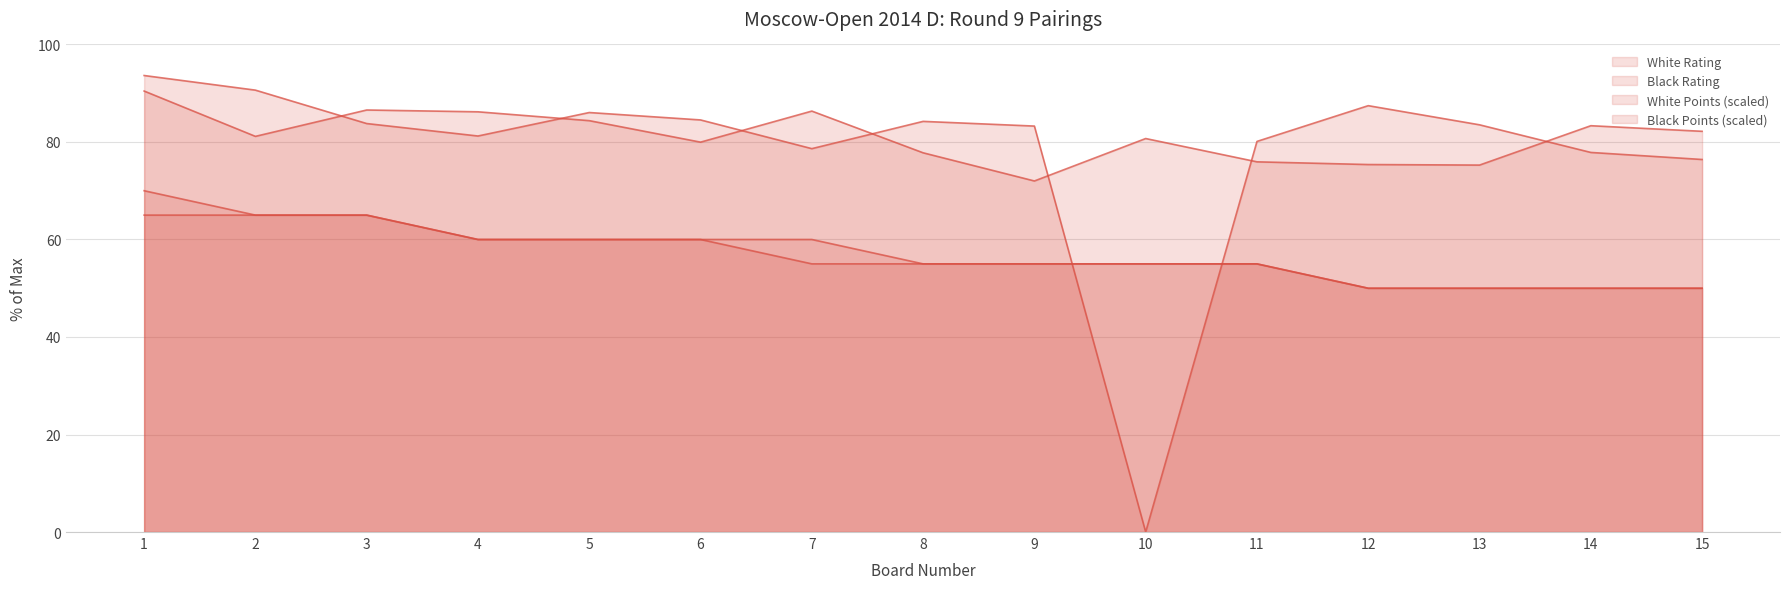

True or false: White Points and Black Rating cross at least once.

False